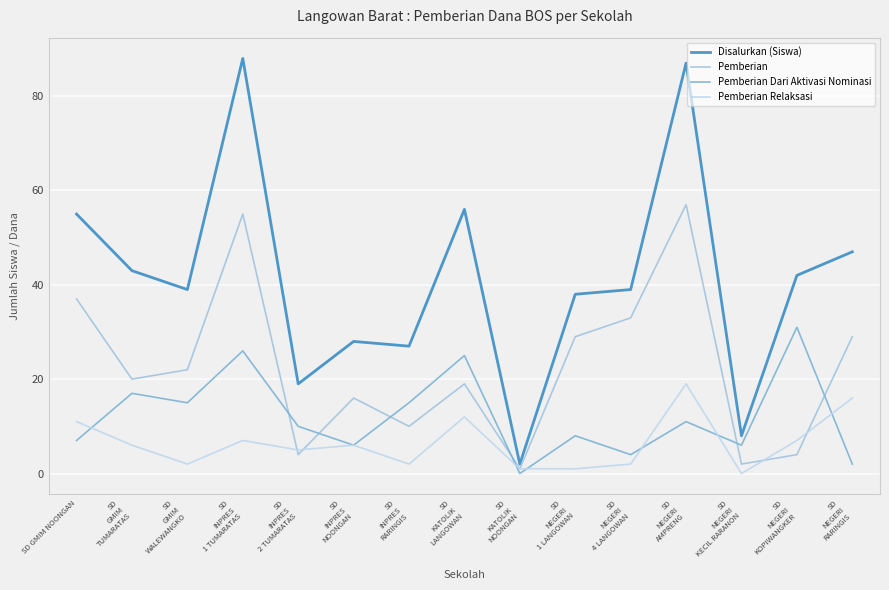

Which series has the largest total across all categories?

Disalurkan (Siswa)